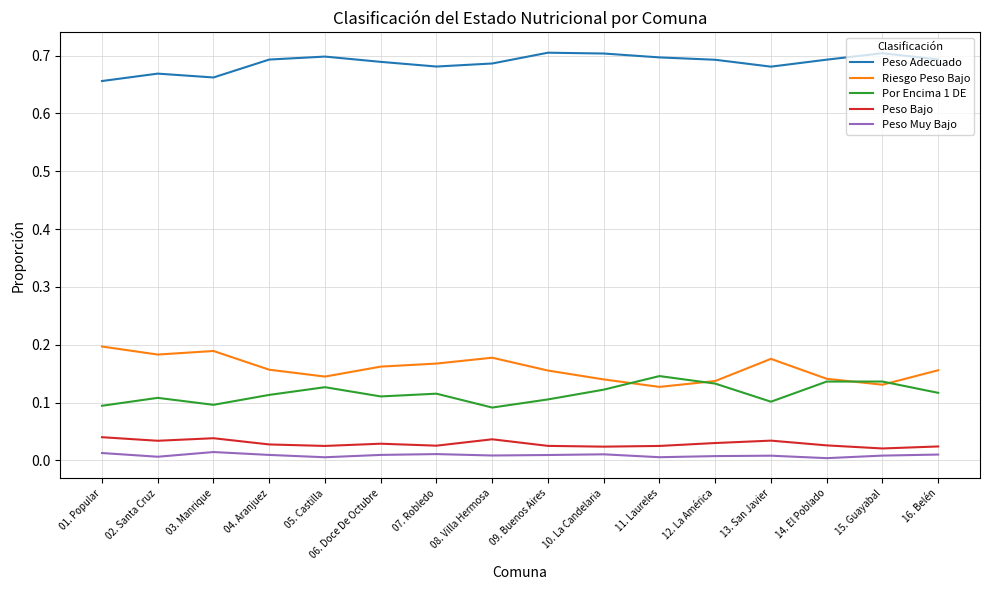

How many lines are shown in the chart?

5